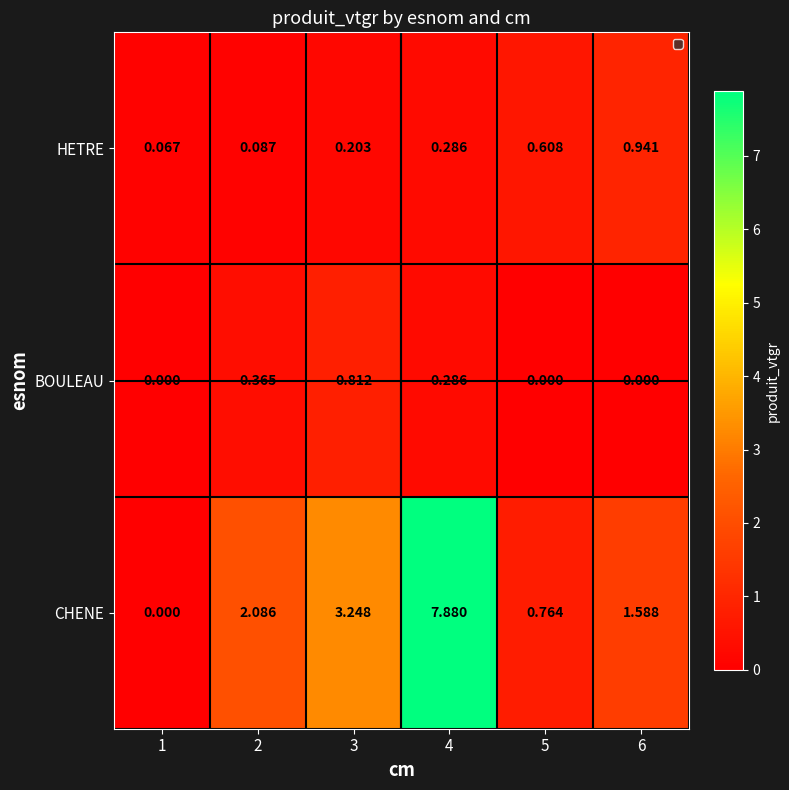

What is the spread (max minus min) of values at 3?

3.0